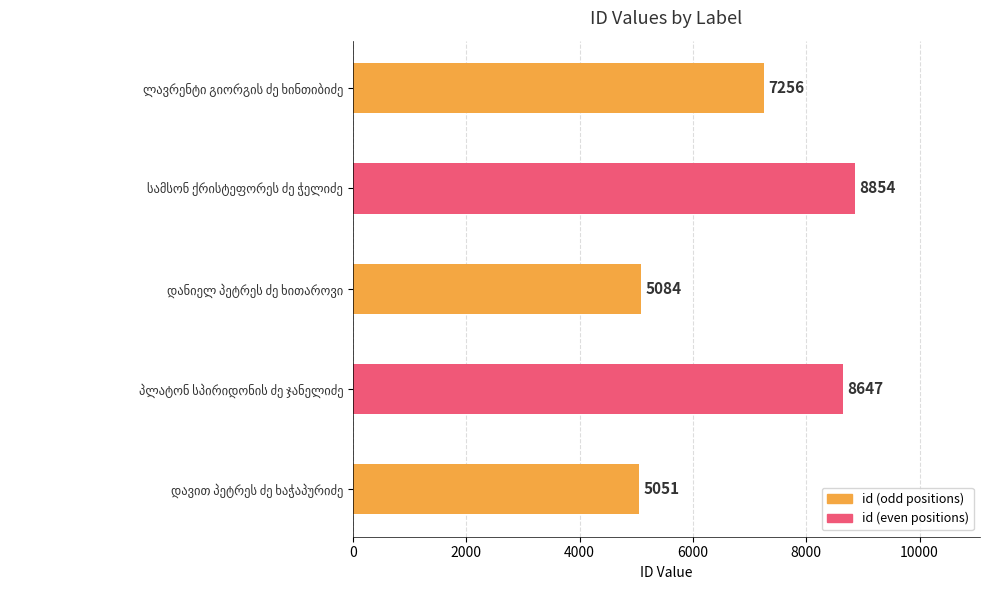

What is the value of the 2nd bar from the top?

8854